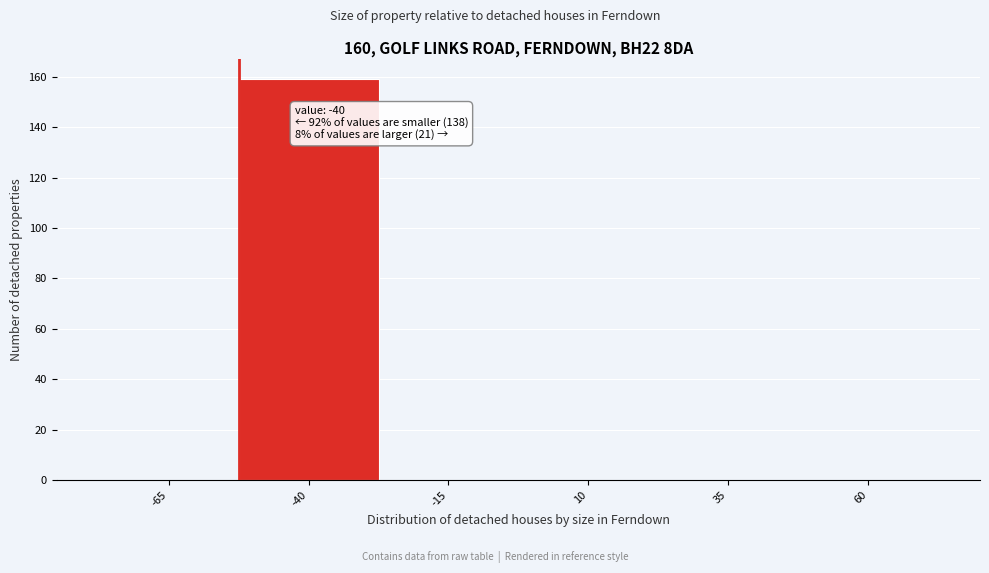

Reading left to right, transcribe all the data shown in this chart.

-65=0	-40=159	-15=0	10=0	35=0	60=0